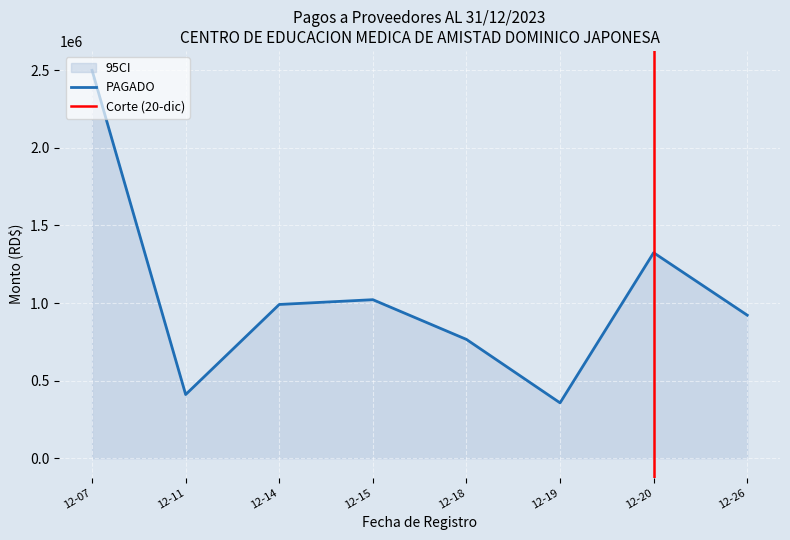

The value of PAGADO at 12-20 is 454415.8. True or false?

False